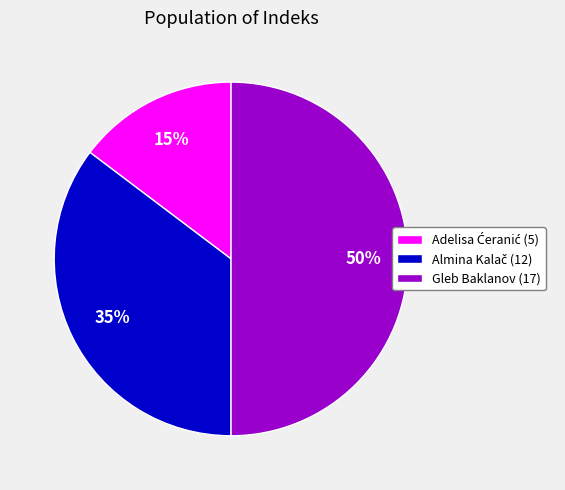

To the nearest percent, what is the difference between the largest and smallest slice percentages?

35%